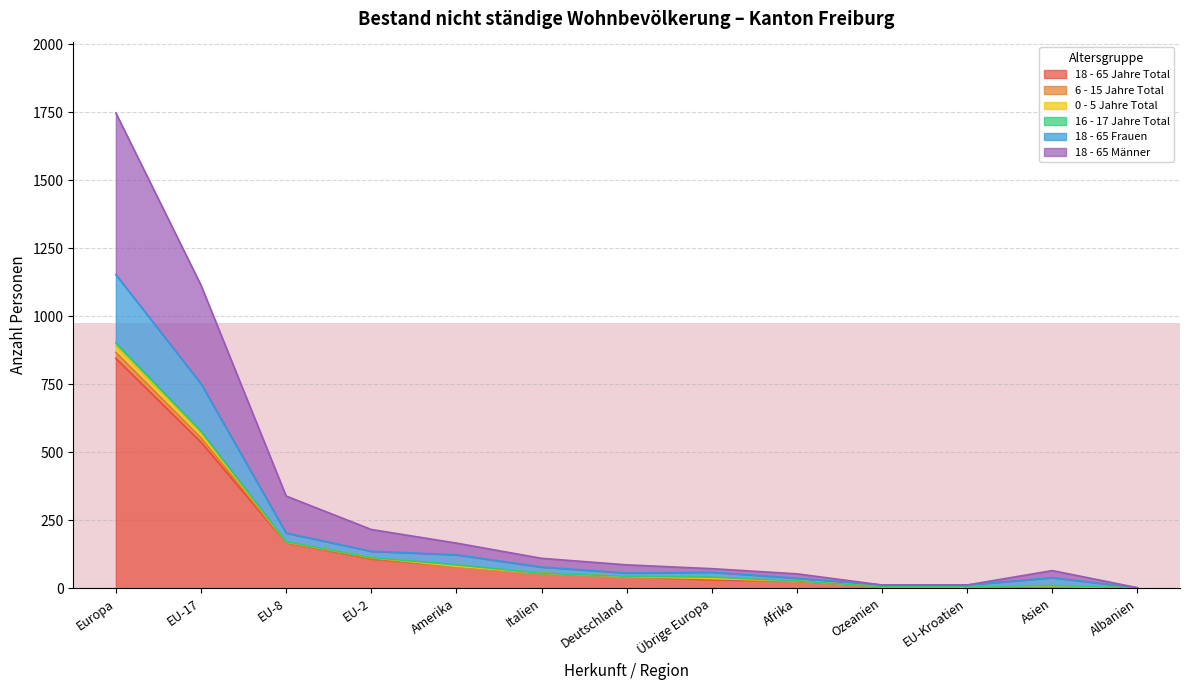

Does the chart display data point markers on the line(s)?

No